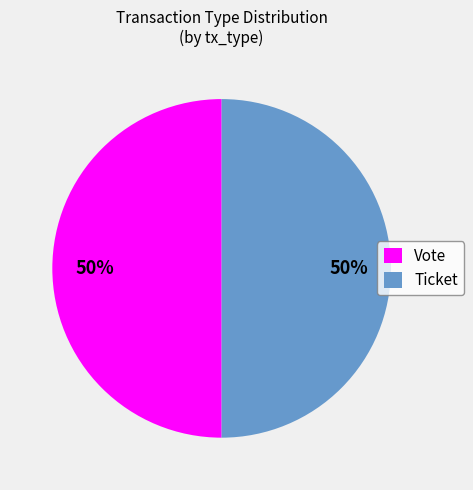

Is the sum of Ticket and Vote greater than half?

Yes